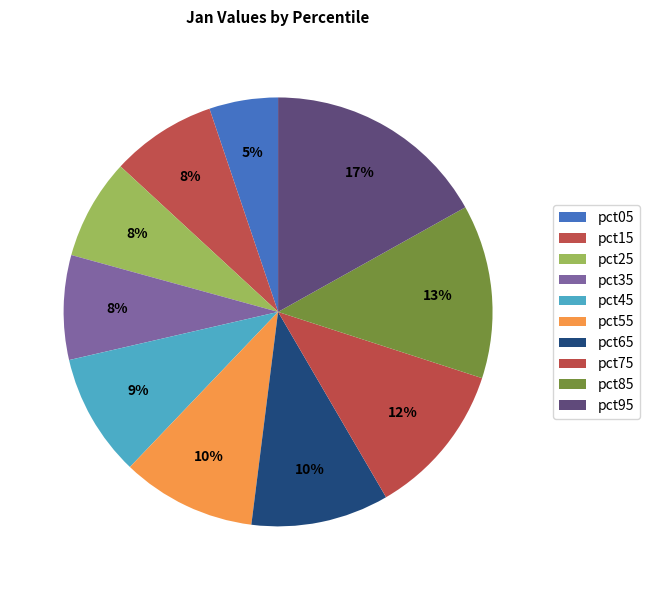

Count the number of slices in the pie.

10